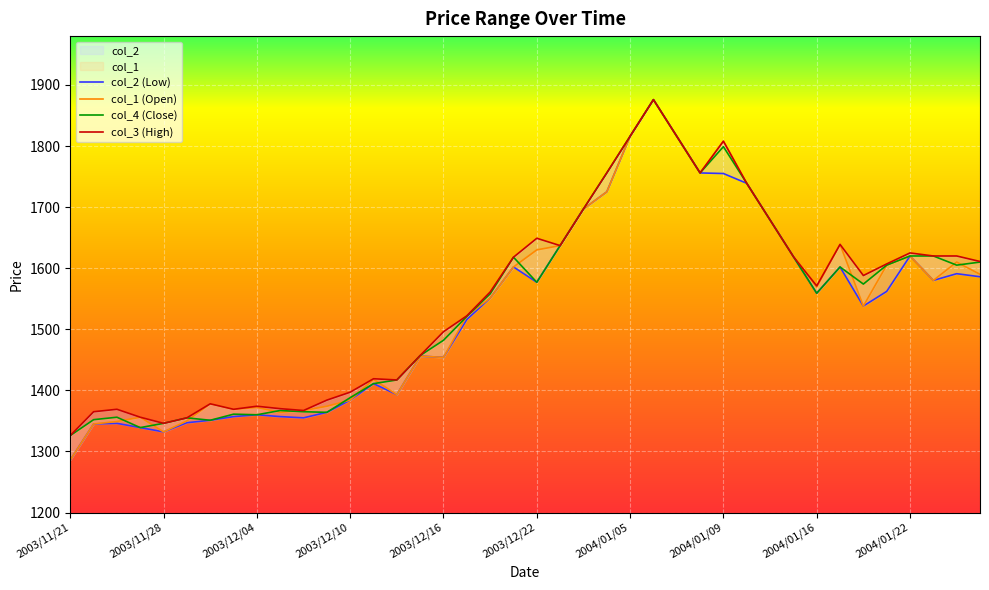

Where does the col_3 series first go above 1588?

2003/12/19